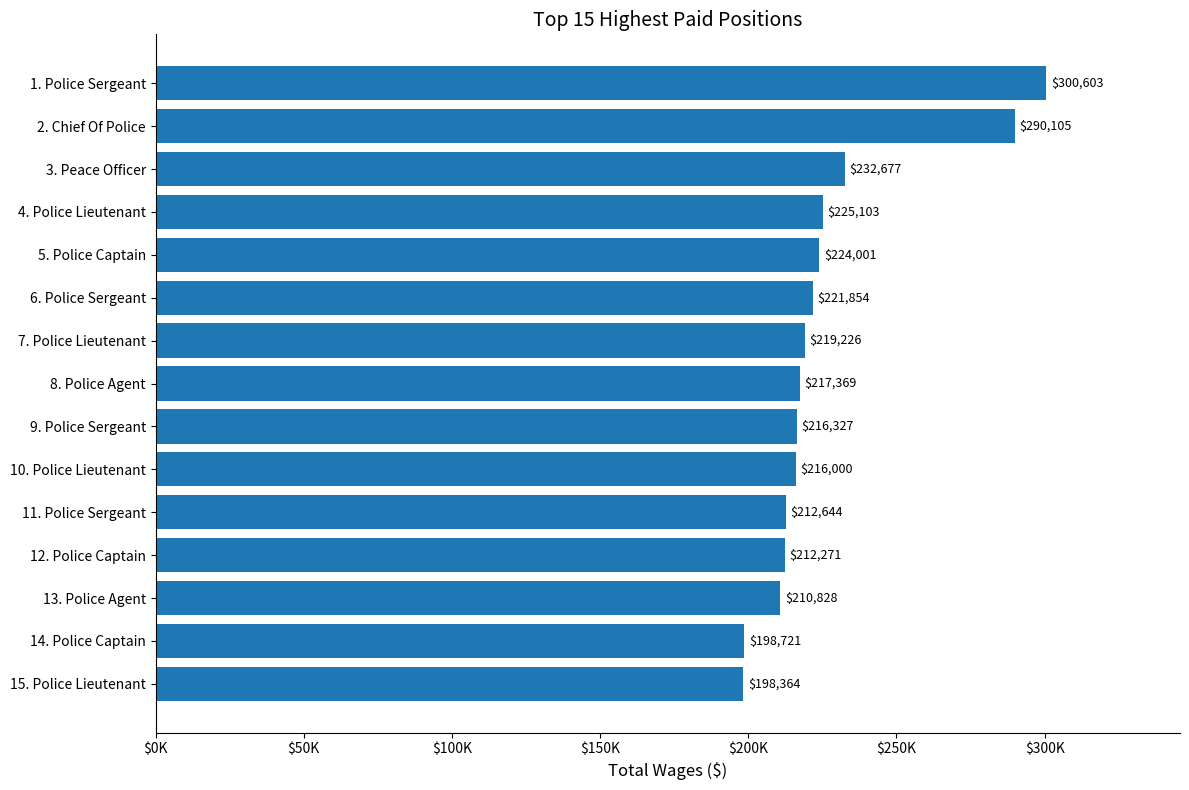

Are the bars horizontal?

Yes